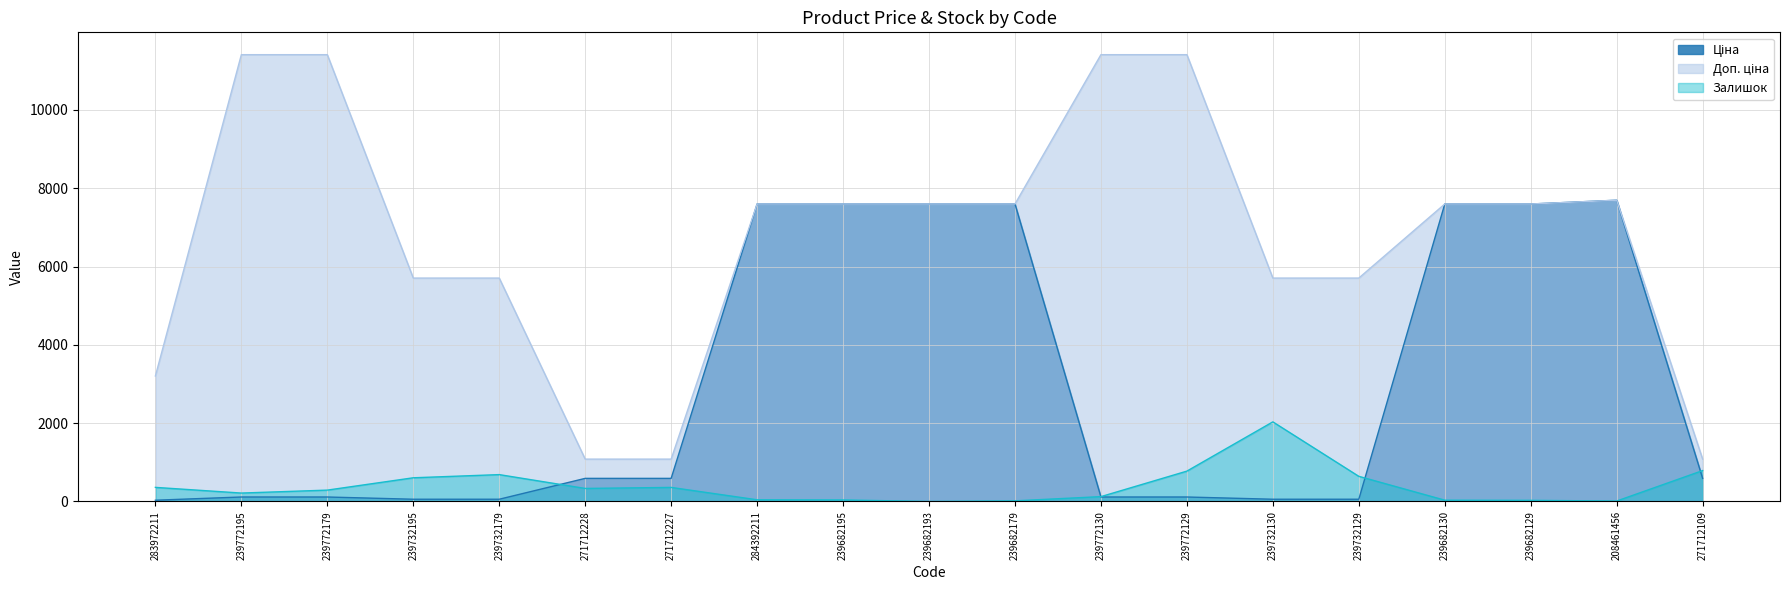

Where does the Доп. ціна series first go above 7596?

239772195